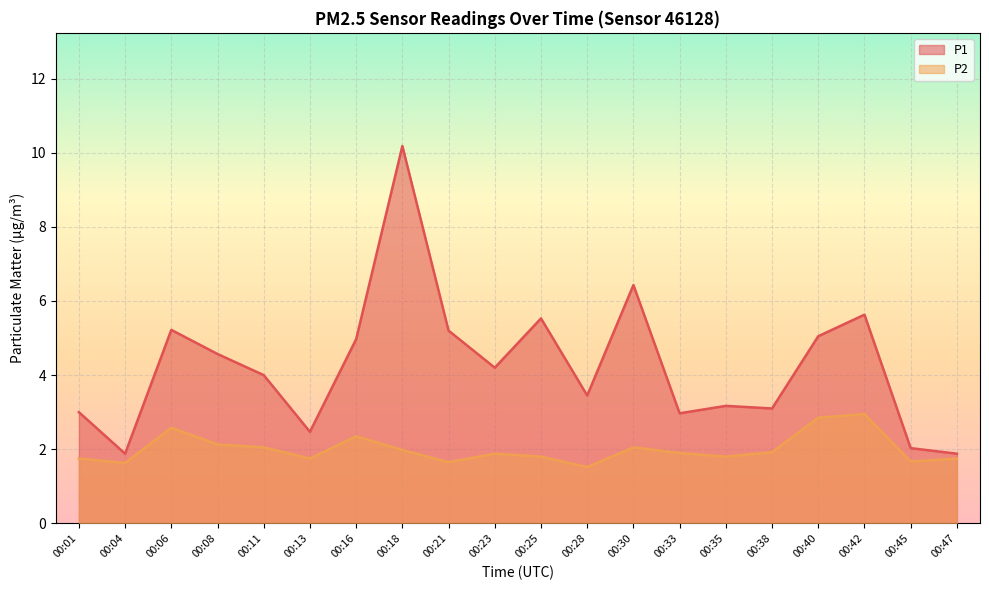

In P1, how many points are lower than both neighbors (excluding endpoints)?

6